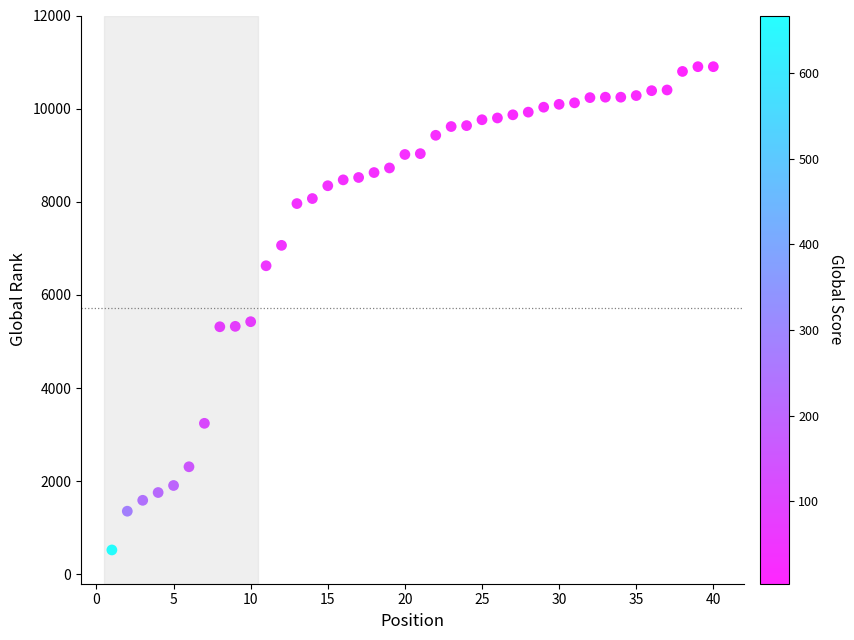

What is the range of X values (max minus min)?

39